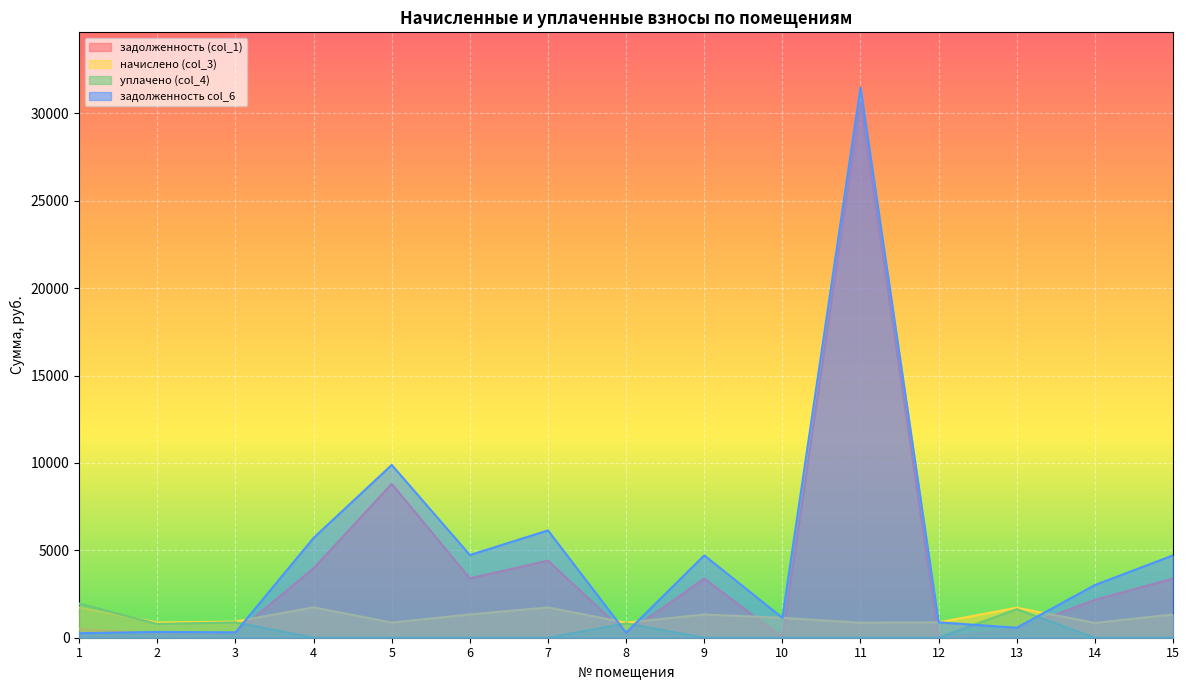

What is the greatest value displayed?

31491.4